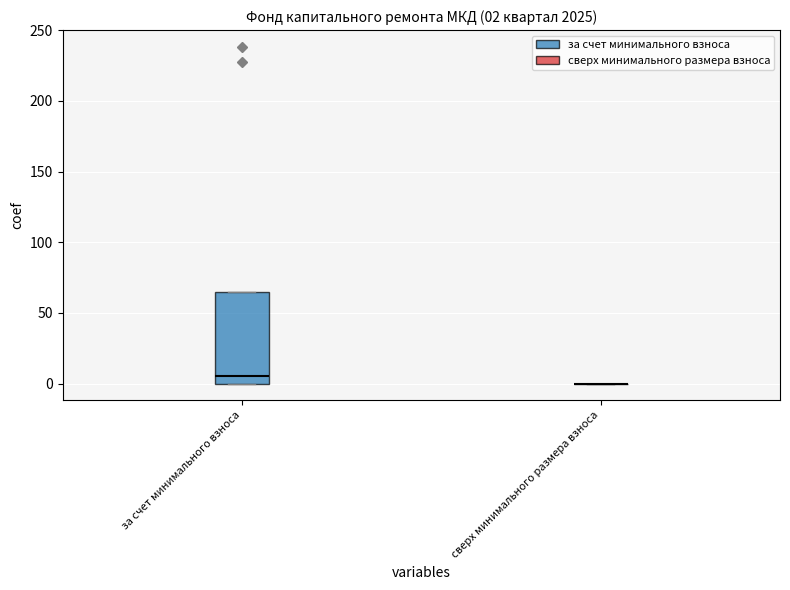

Which box is the tallest, from its lower edge to its upper edge?

за счет минимального взноса